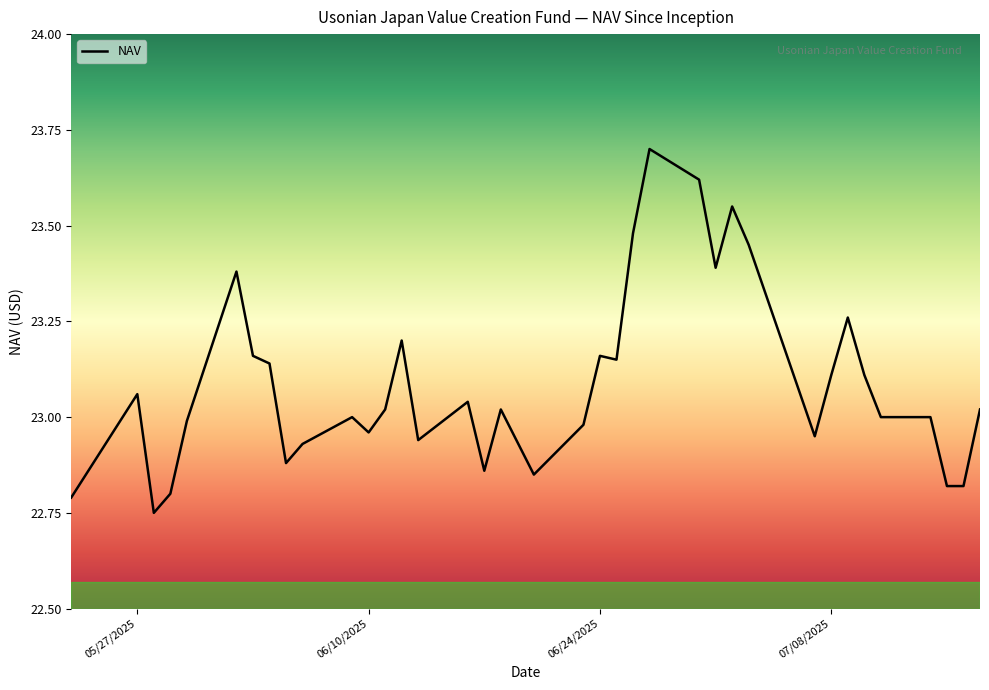

What is the greatest value displayed?

23.7